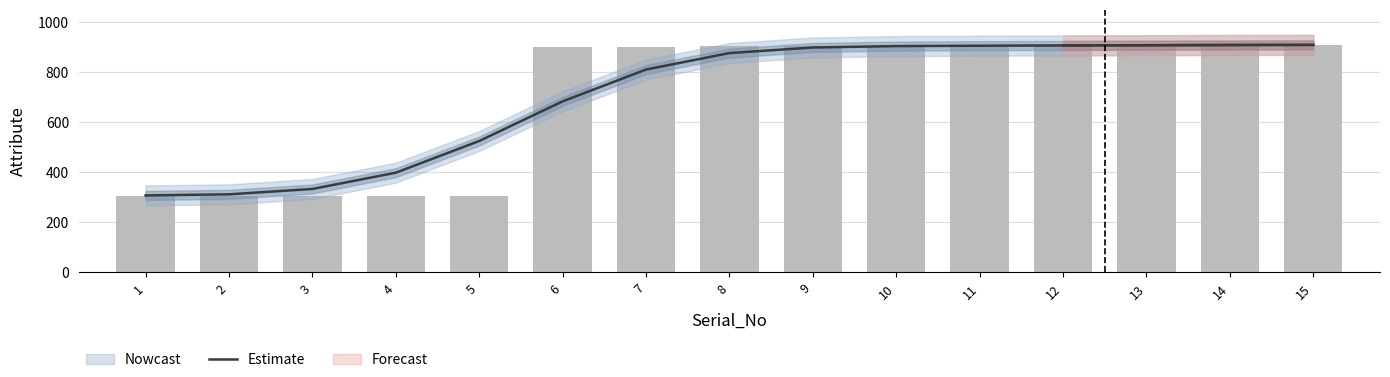

Rank the categories by value from lowest to highest.

1, 2, 3, 4, 5, 6, 7, 8, 9, 10, 11, 12, 13, 14, 15